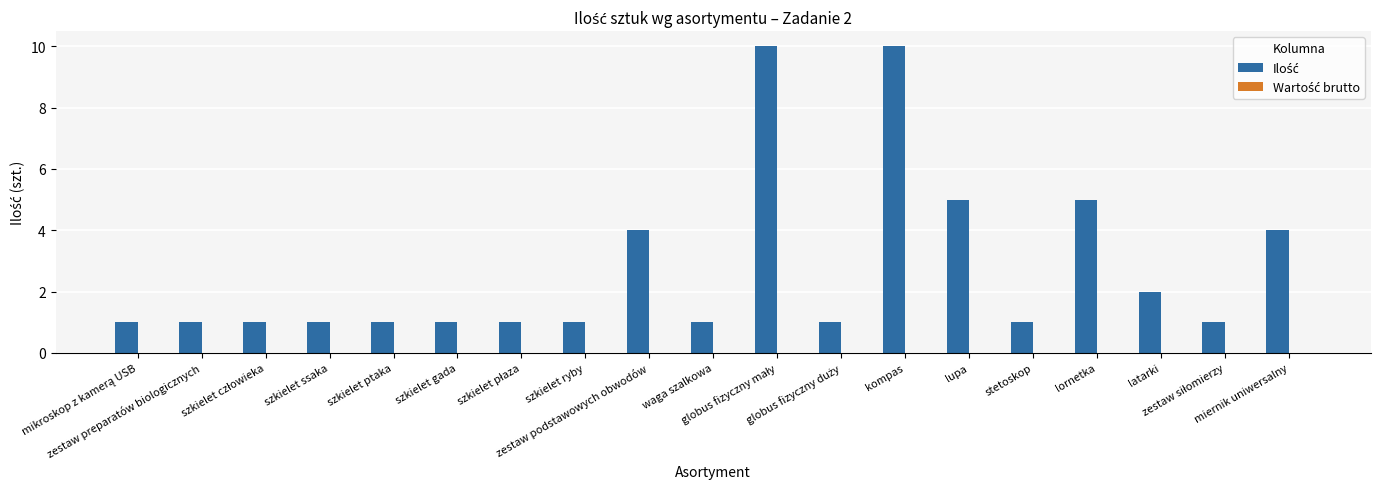

What is the maximum value shown in the chart?

10